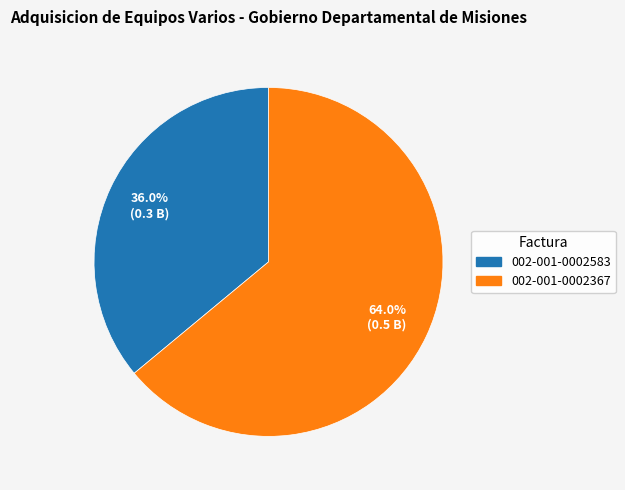

To the nearest percent, what is the difference between the 002-001-0002583 and 002-001-0002367 slice percentages?

28%